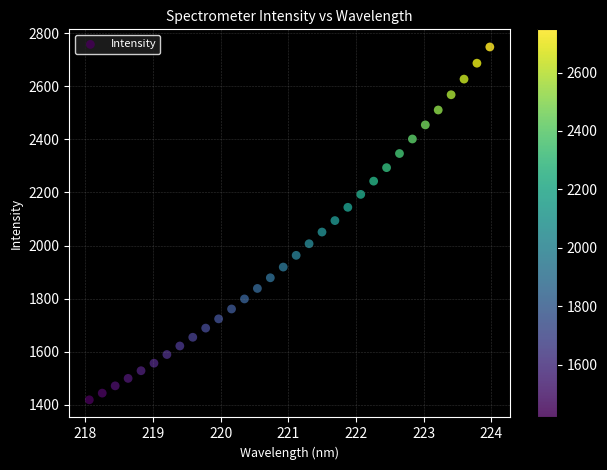

What is the range of Y values (max minus min)?

1329.4